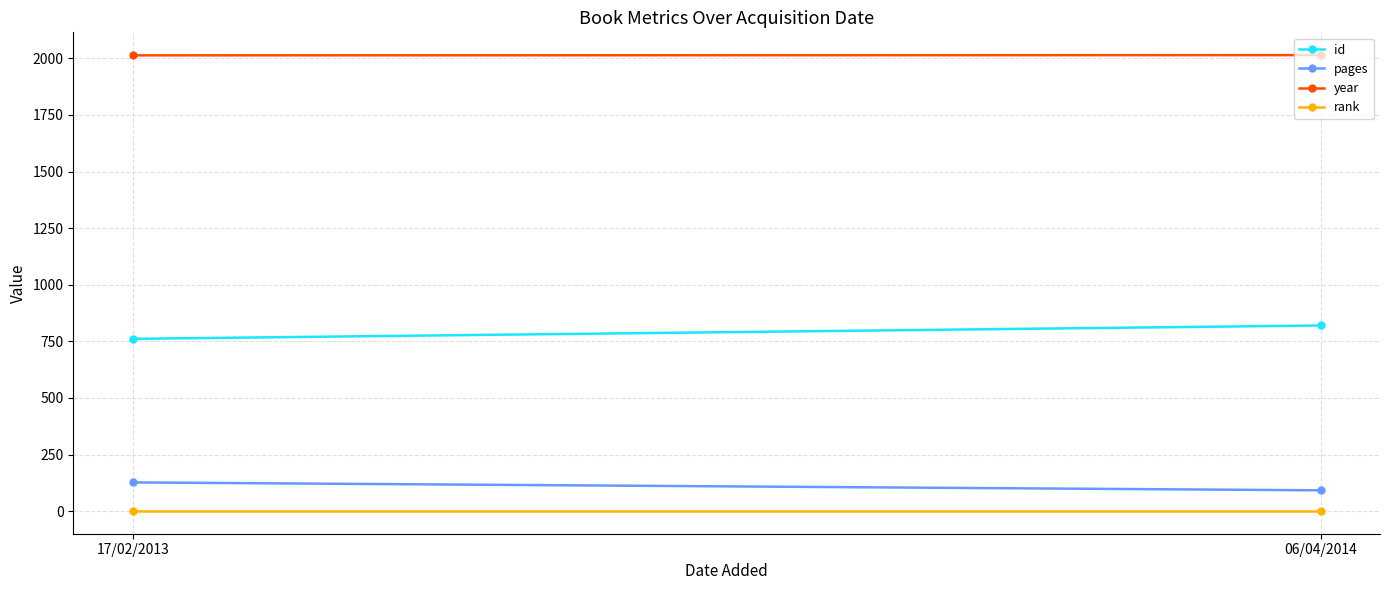

Which label corresponds to the largest value in the chart?

06/04/2014